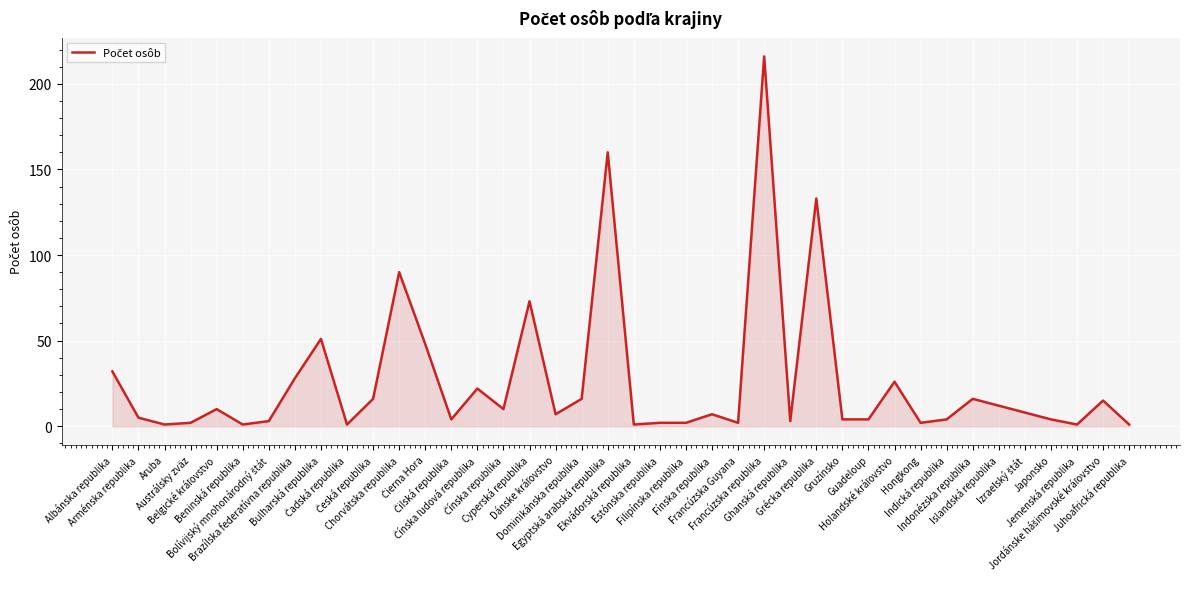

What is the difference between the maximum and minimum values?

215